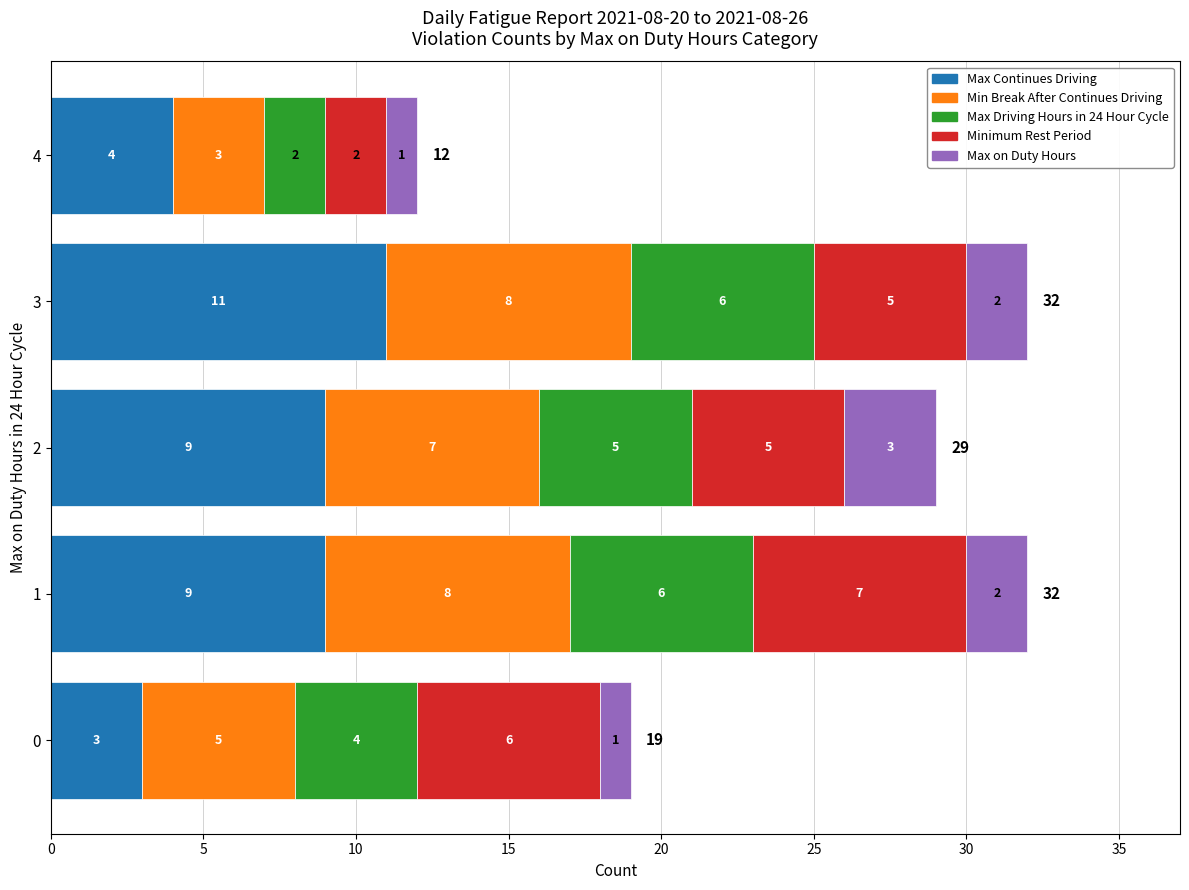

True or false: Max Continues Driving has a value of 3 at 0.

True